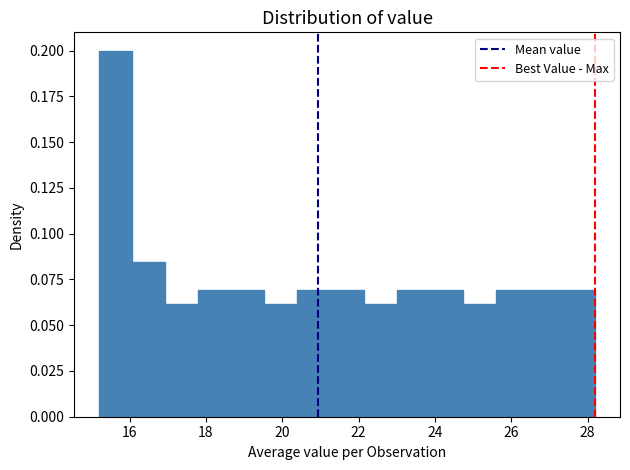

Reading left to right, transcribe this chart: for each bar, give the range it covers on the x-axis and its height. Neither the bar edges nor the heights are printed on the chart, so give them approximately, as read against the axes.

15.2 to 16.0: 0.200
16.0 to 17.0: 0.085
17.0 to 17.8: 0.060
17.8 to 18.6: 0.070
18.6 to 19.6: 0.070
19.6 to 20.4: 0.060
20.4 to 21.2: 0.070
21.2 to 22.2: 0.070
22.2 to 23.0: 0.060
23.0 to 23.8: 0.070
23.8 to 24.8: 0.070
24.8 to 25.6: 0.060
25.6 to 26.4: 0.070
26.4 to 27.4: 0.070
27.4 to 28.2: 0.070